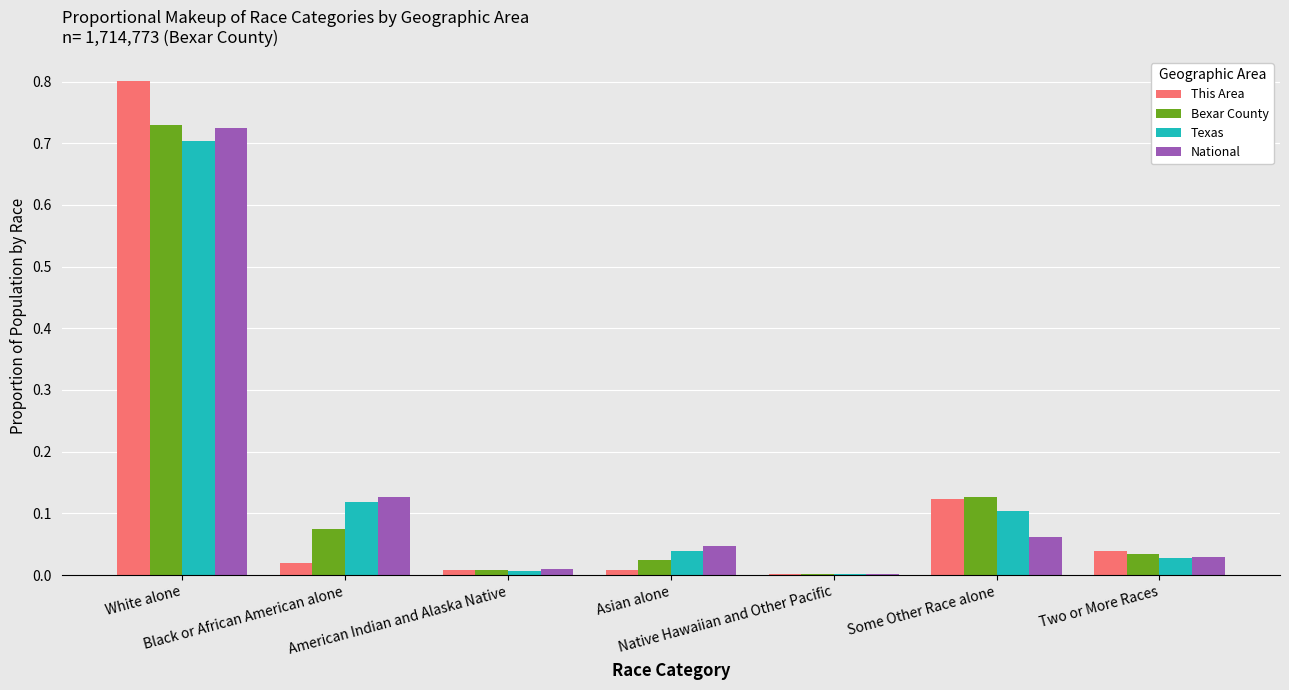

What is the greatest value displayed?

0.8